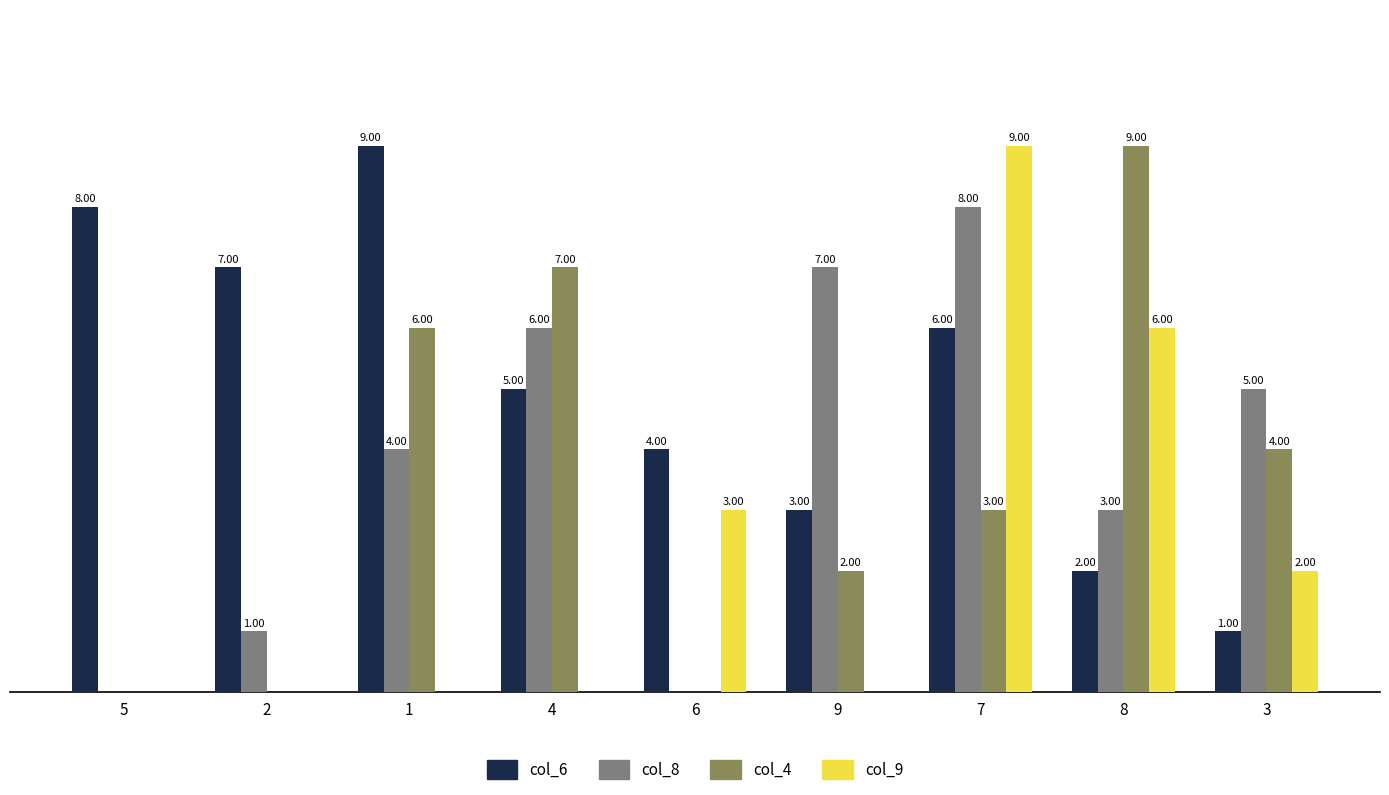

Is the value of col_9 at 3 greater than the value of col_8 at 3?

No